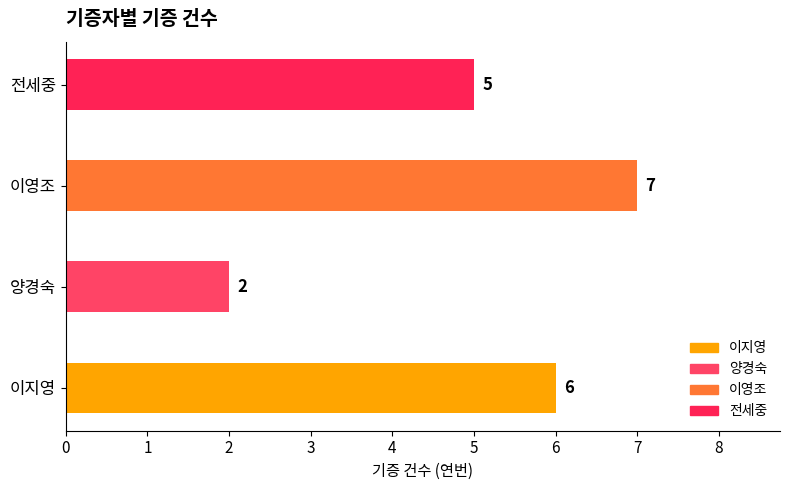

How many data points are less than 6?

2